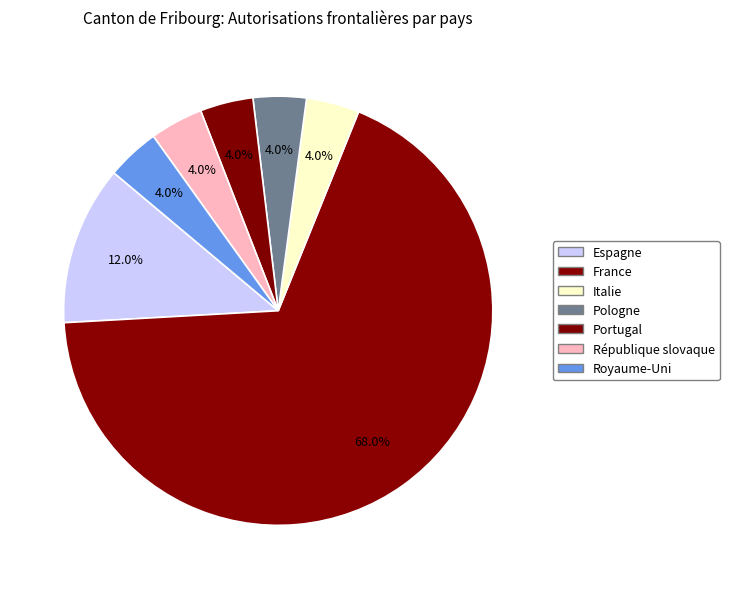

How many slices are in this pie chart?

7